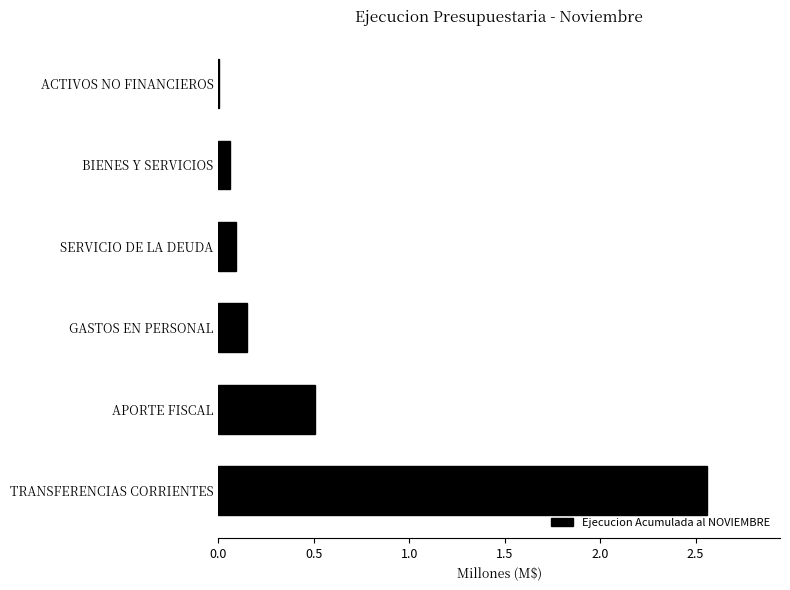

What is the sum of all values?

3.4